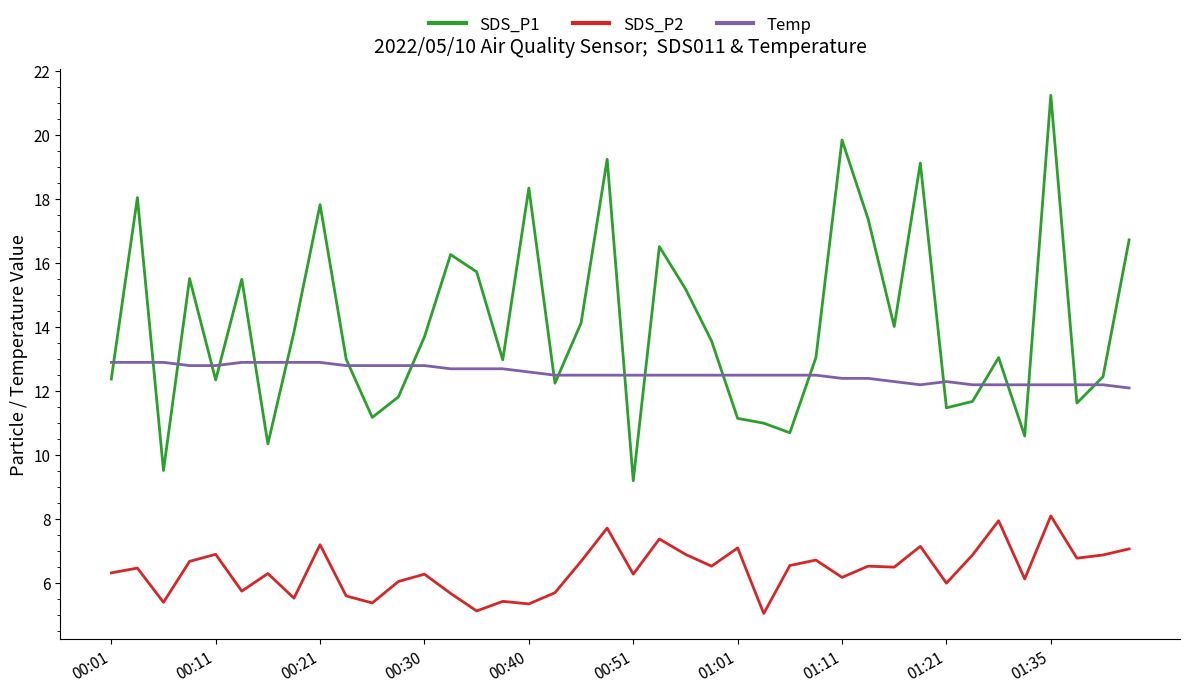

True or false: SDS_P1 and SDS_P2 cross at least once.

False